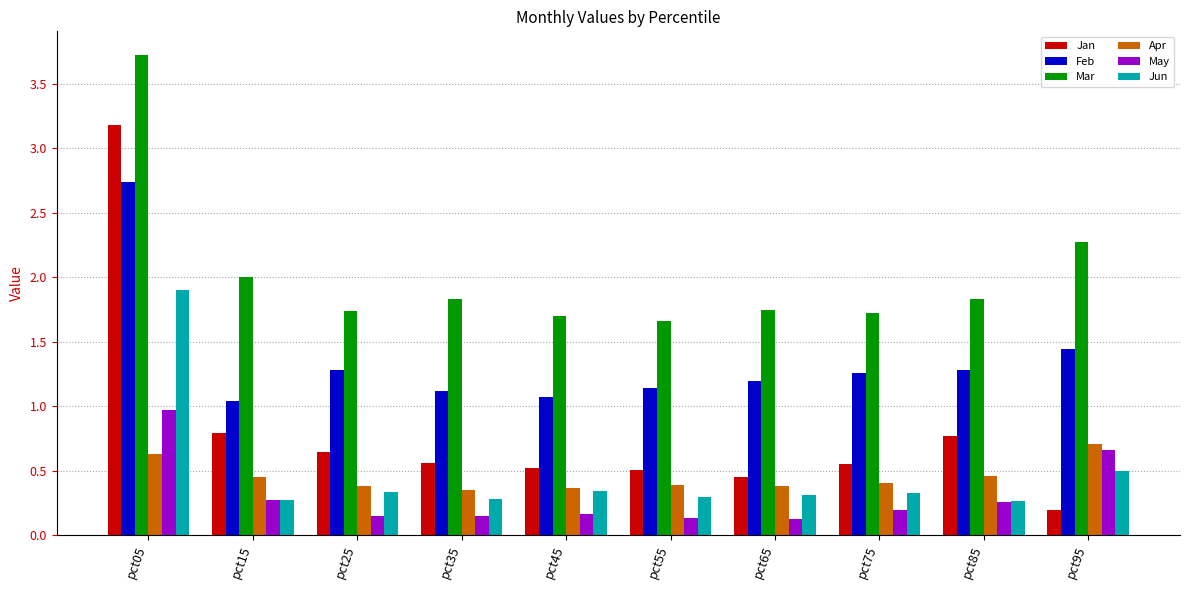

Which series has the largest total across all categories?

Mar